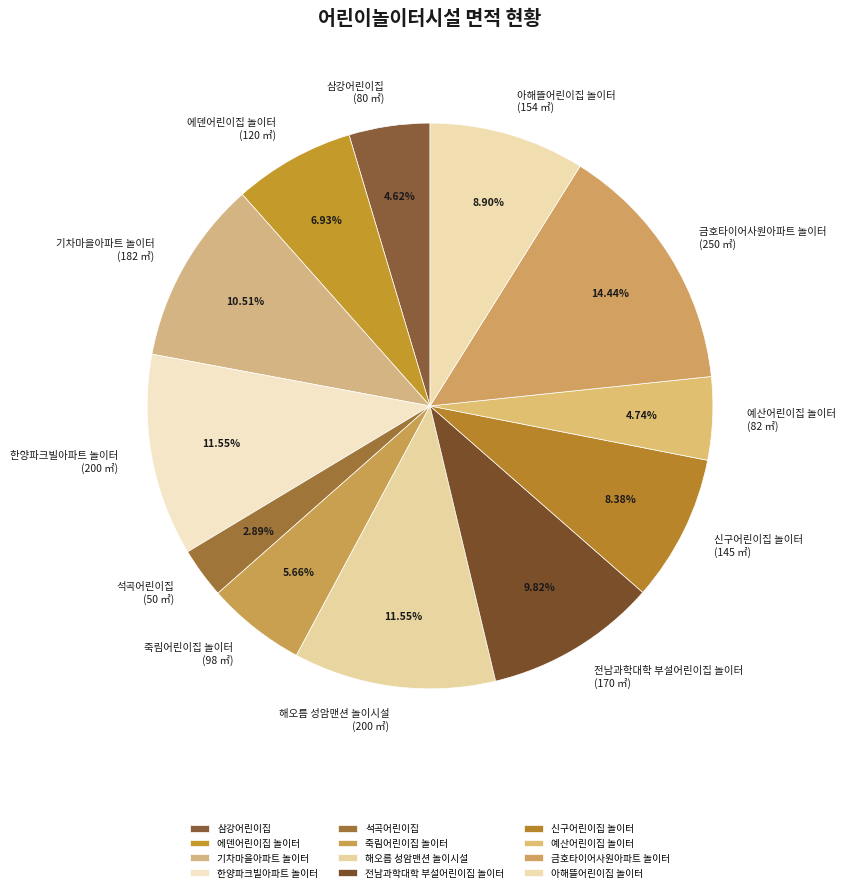

Does 아해뜰어린이집 놀이터 represent more than half of the total?

No